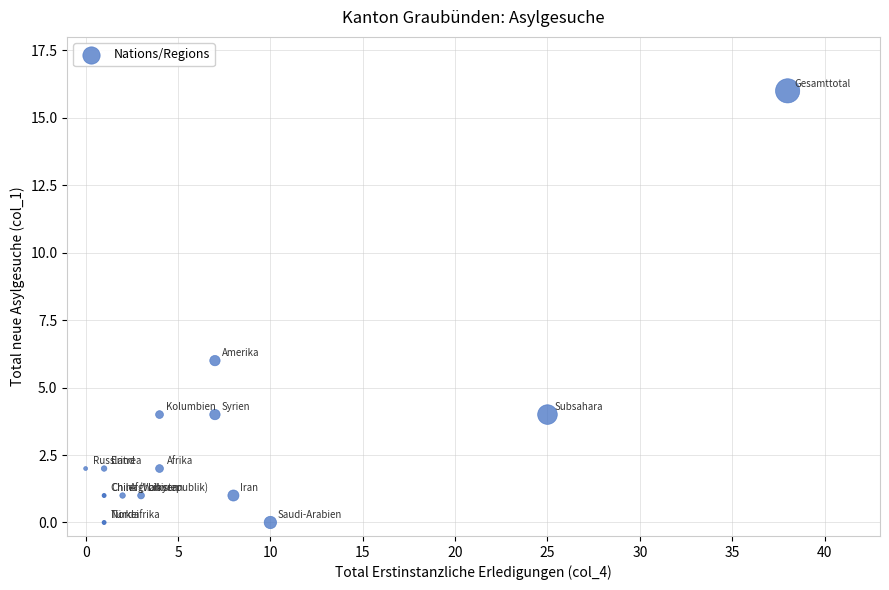

What Y value in the scatter plot is closest to 8?

6